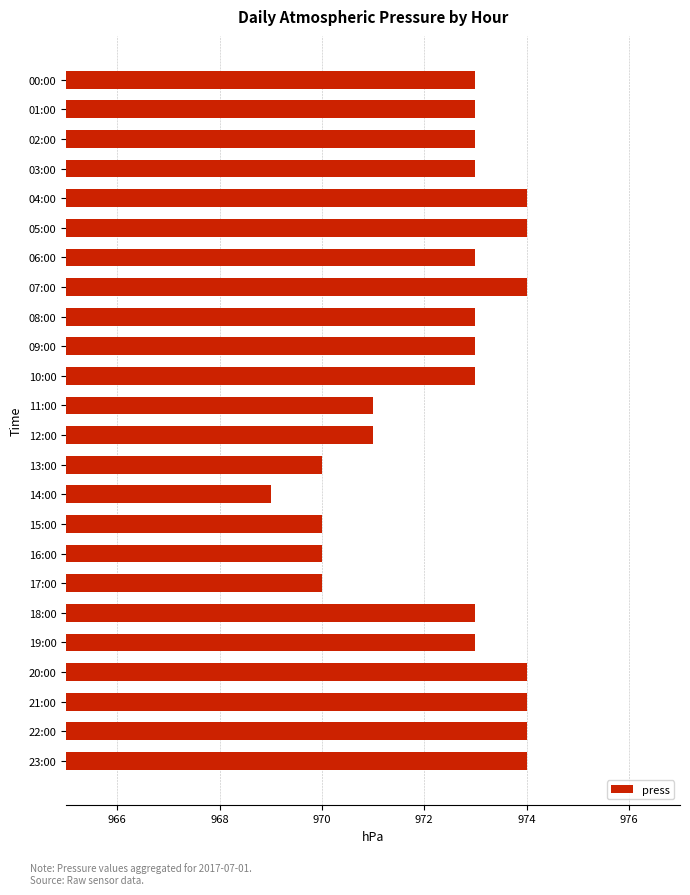

Reading bottom to top, transcribe all the data shown in this chart.

974	974	974	974	973	973	970	970	970	969	970	971	971	973	973	973	974	973	974	974	973	973	973	973